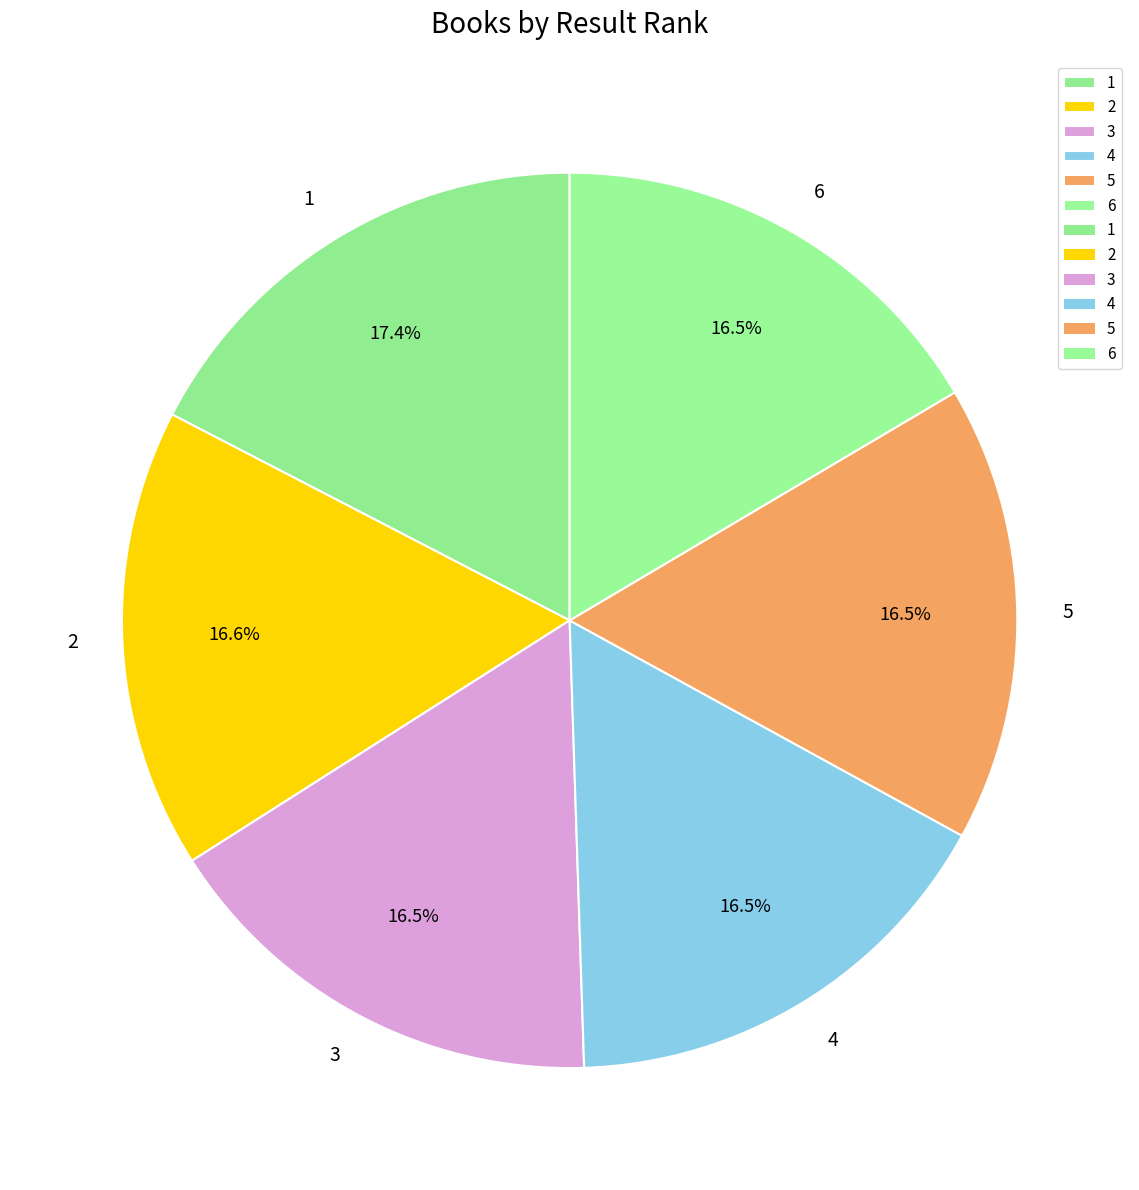

To the nearest percent, what is the average slice percentage?

17%